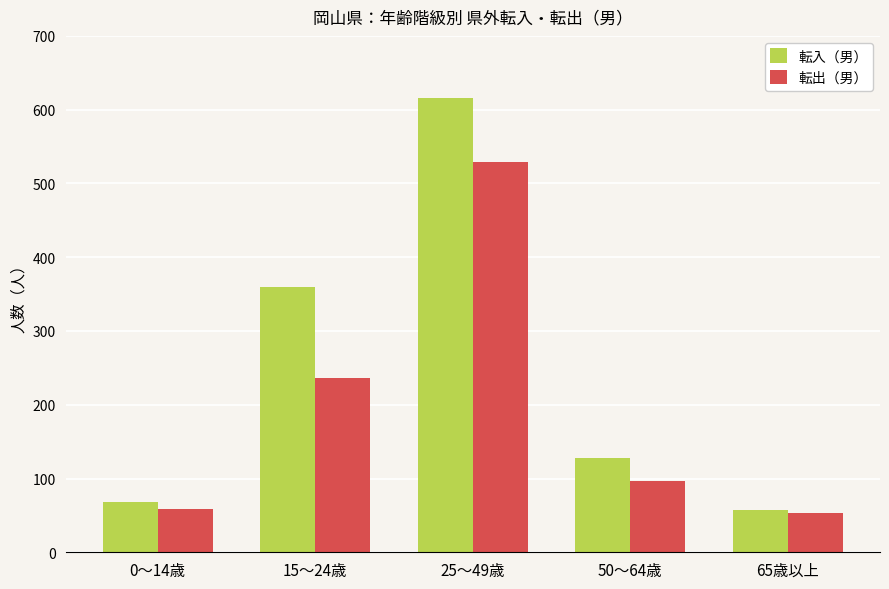

Which series has the widest spread of values?

転入（男）